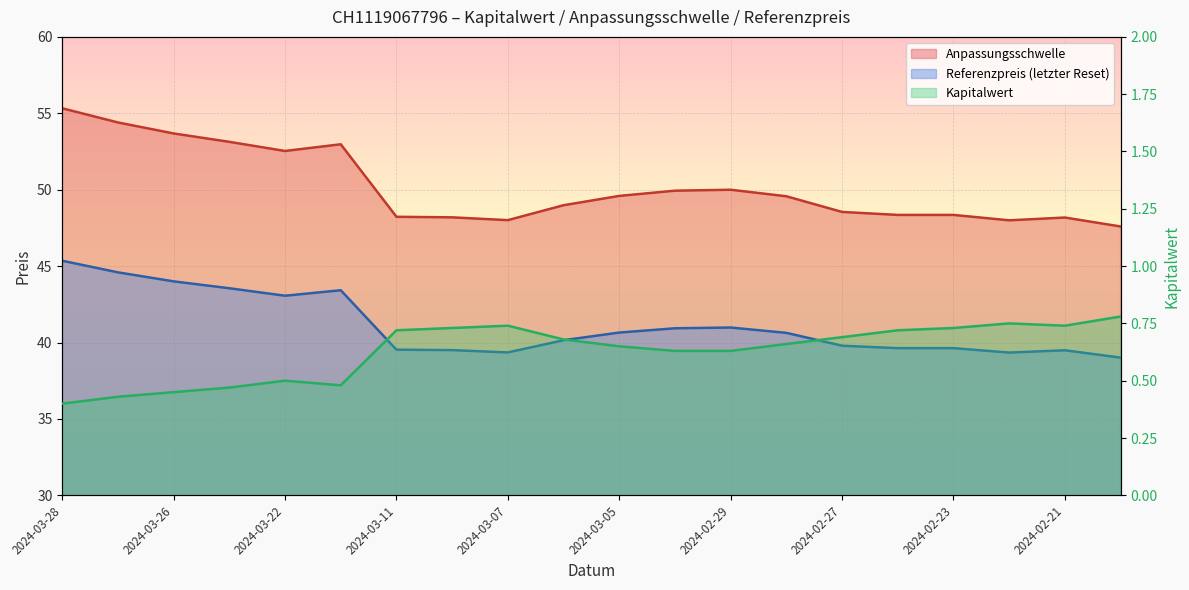

How many interior local valleys does the Referenzpreis series have?

3